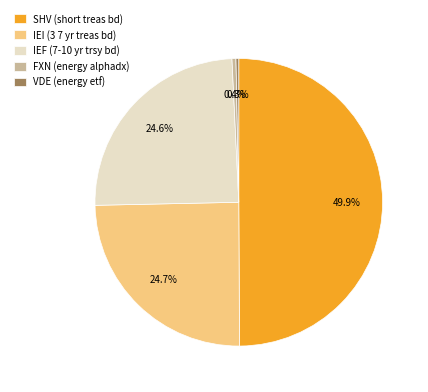

Which category has the biggest portion of the pie?

SHV (short treas bd)